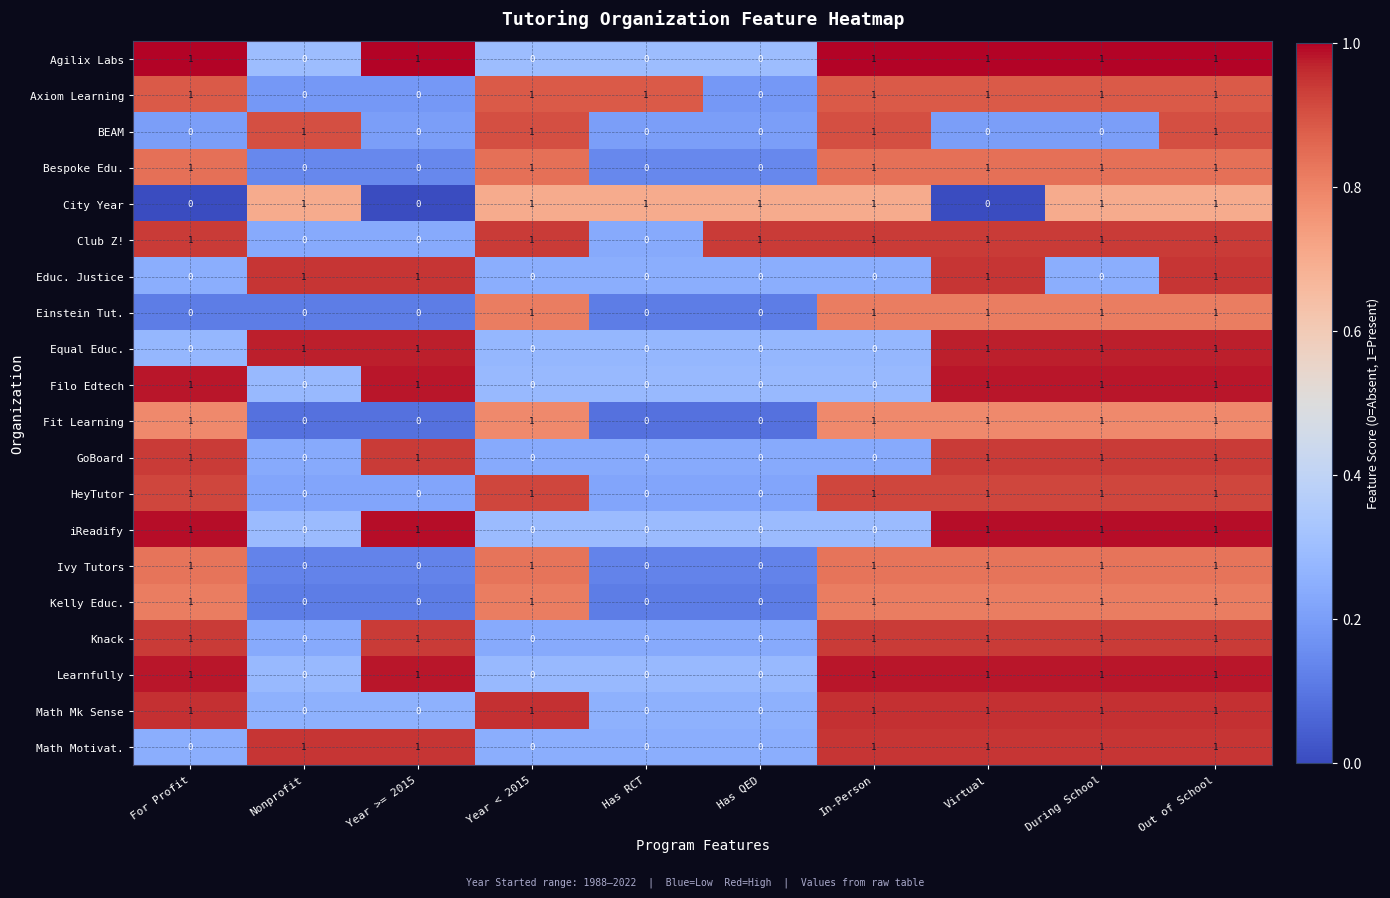

The value of HeyTutor at In-Person is 2. True or false?

False